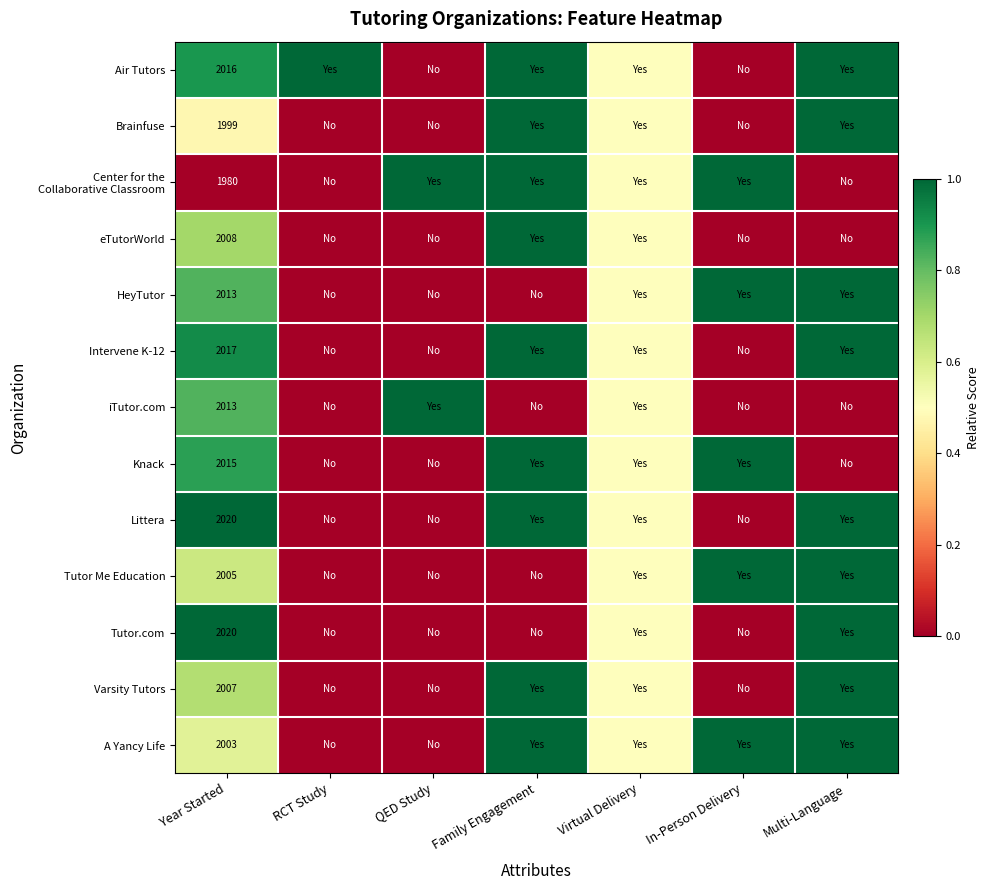

What is the spread (max minus min) of values at Year Started?

40.0